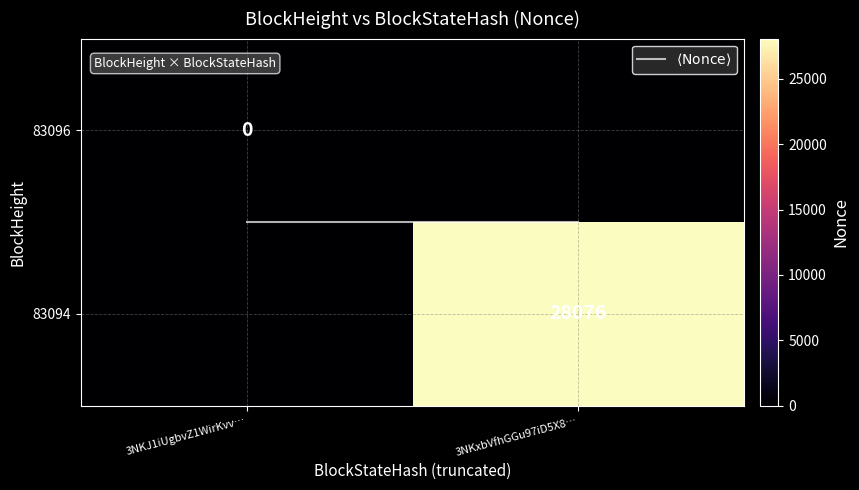

What is the total value across all series at 3NKxbVfhGGu97iD5X8…?

28076.5